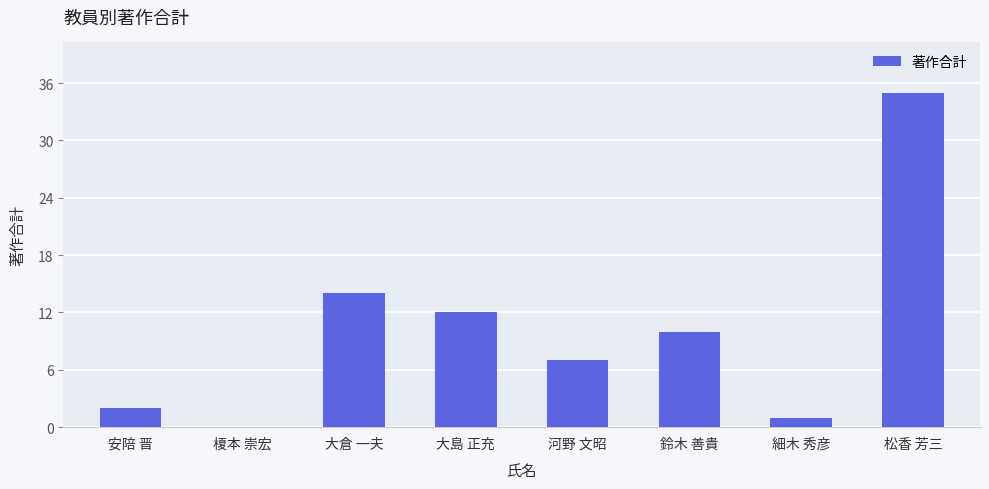

What is the change in value from 大倉 一夫 to 河野 文昭?

-7